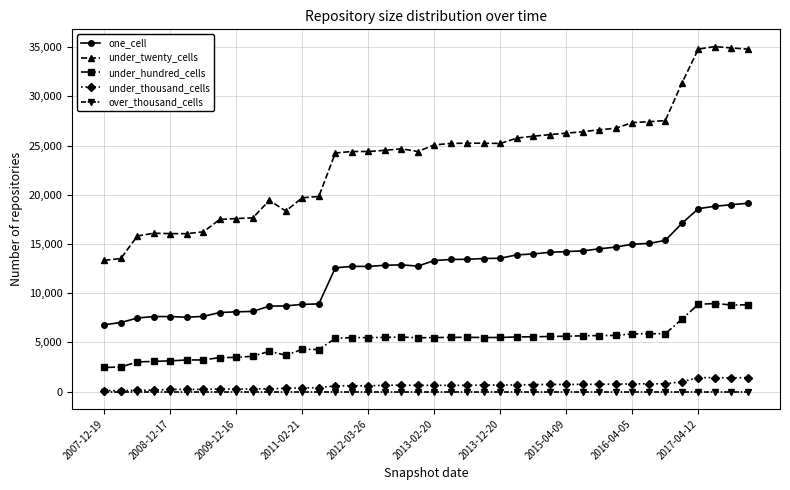

True or false: under_twenty_cells and under_hundred_cells cross at least once.

False